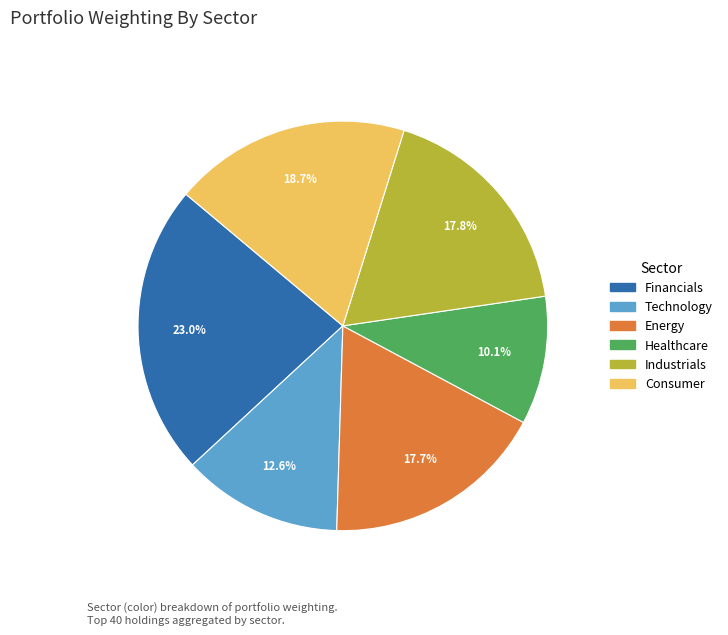

Combined, do Healthcare and Technology account for over 50%?

No